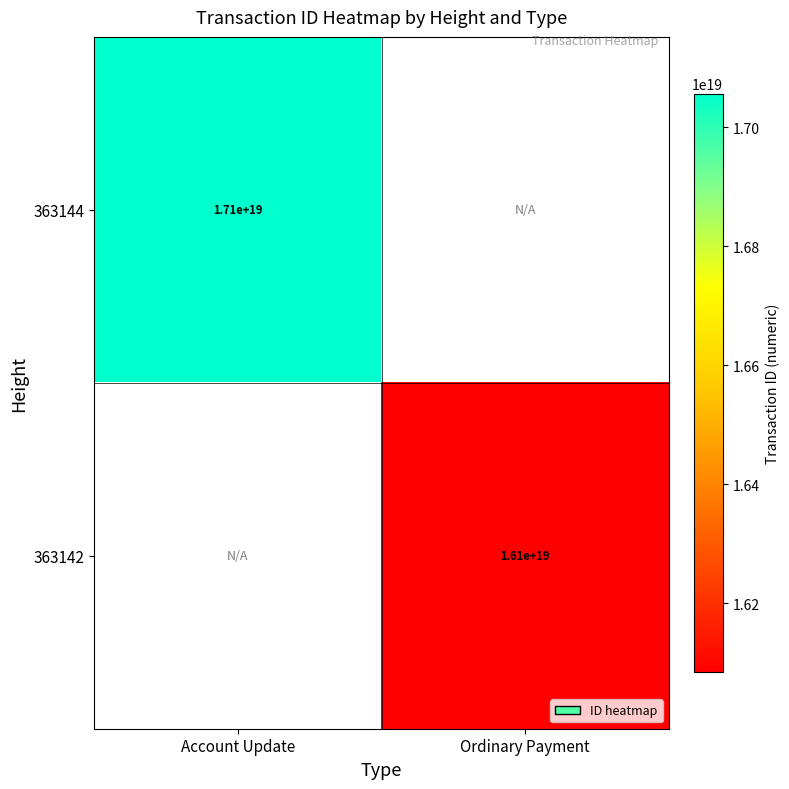

Is it true that 363144 equals 17100000000000000000 at Account Update?

True